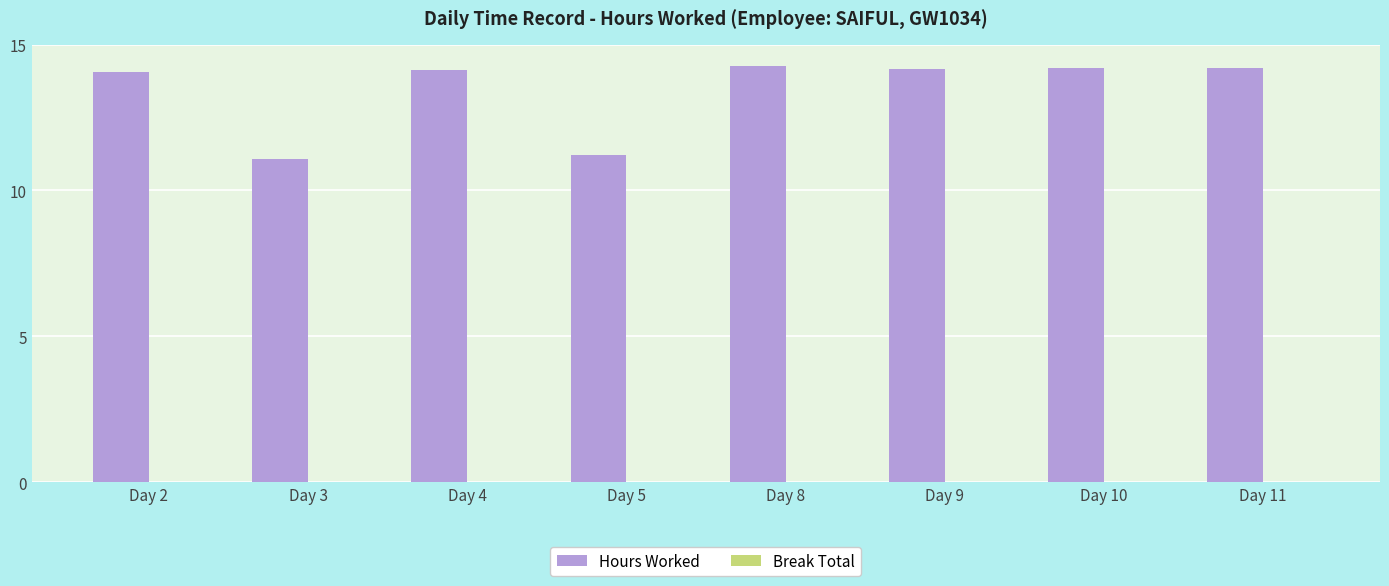

Does the chart contain any negative values?

No